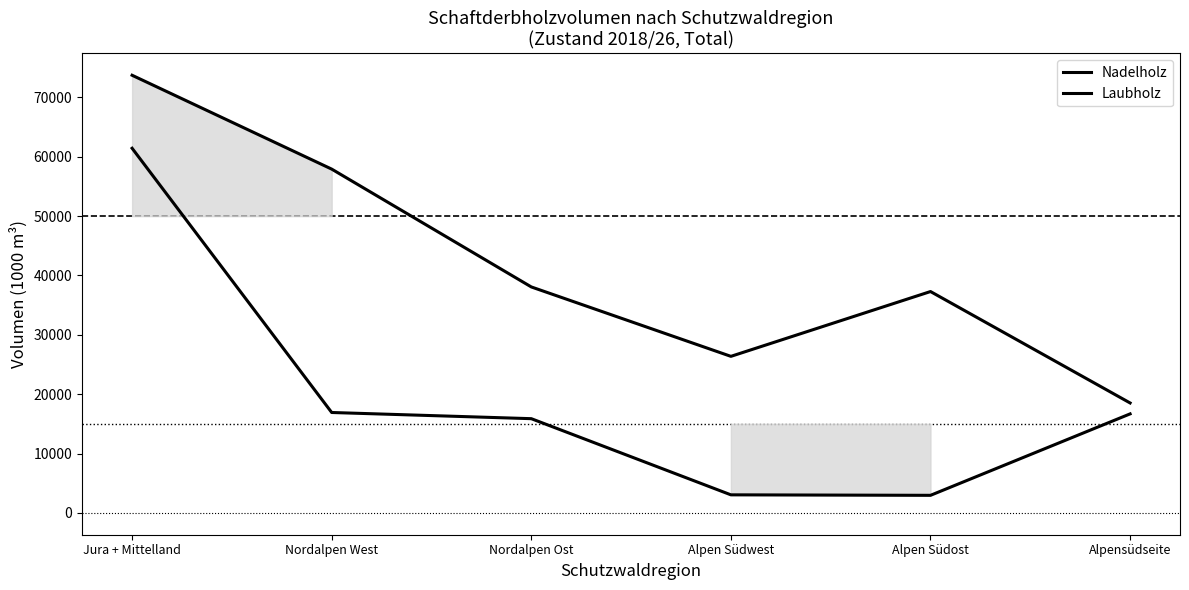

What is the value of the Laubholz point at the 5th from the left?

2952